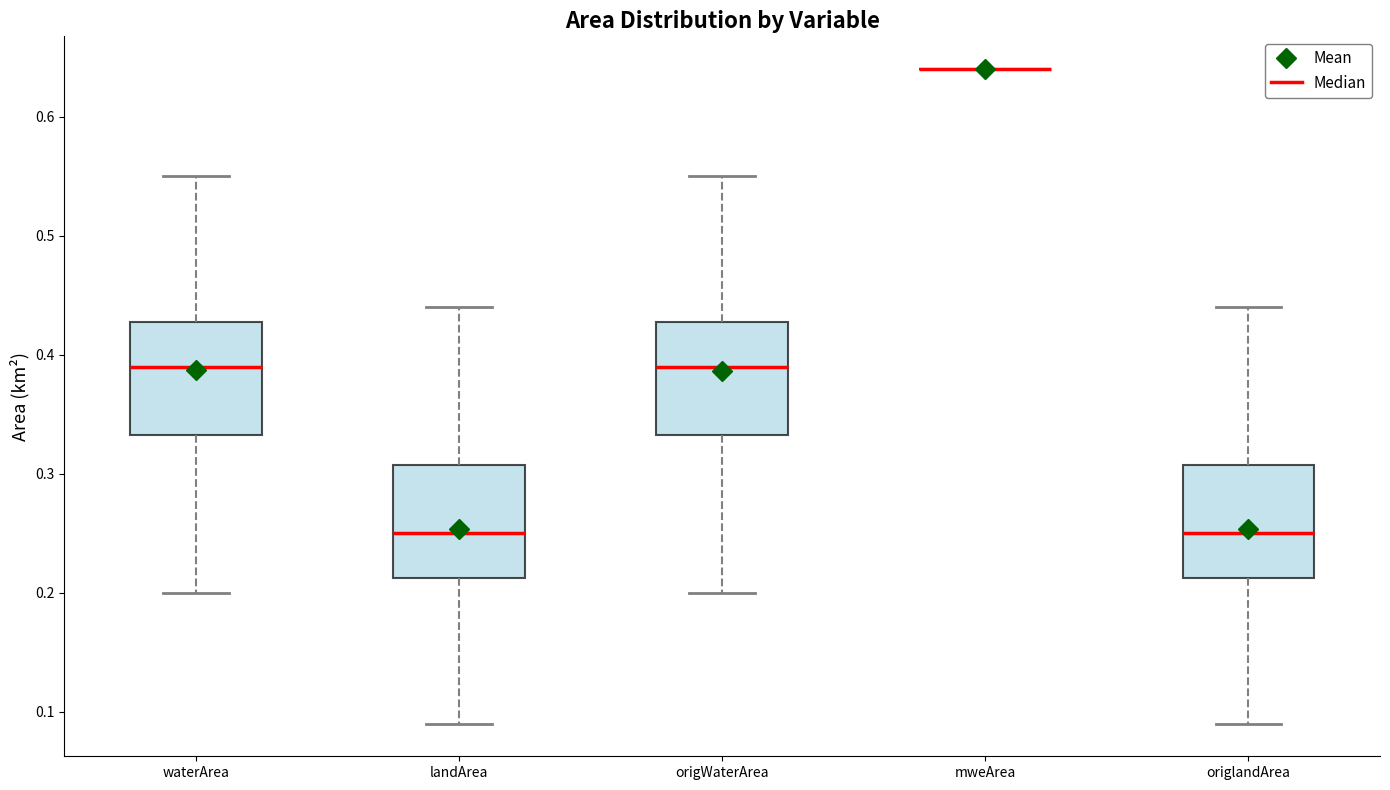

Reading left to right, transcribe this box plot: for each box, give where its median line is, the range the box spans, and where its two whiskers end, as read against the y-axis. The values are not printed on the chart, so give them approximately, as read against the axis.

waterArea: median 0.39, box 0.33 to 0.43, whiskers 0.20 to 0.55
landArea: median 0.25, box 0.21 to 0.31, whiskers 0.09 to 0.44
origWaterArea: median 0.39, box 0.33 to 0.43, whiskers 0.20 to 0.55
mweArea: box collapsed to a line at 0.64, whiskers 0.64 to 0.64
origlandArea: median 0.25, box 0.21 to 0.31, whiskers 0.09 to 0.44